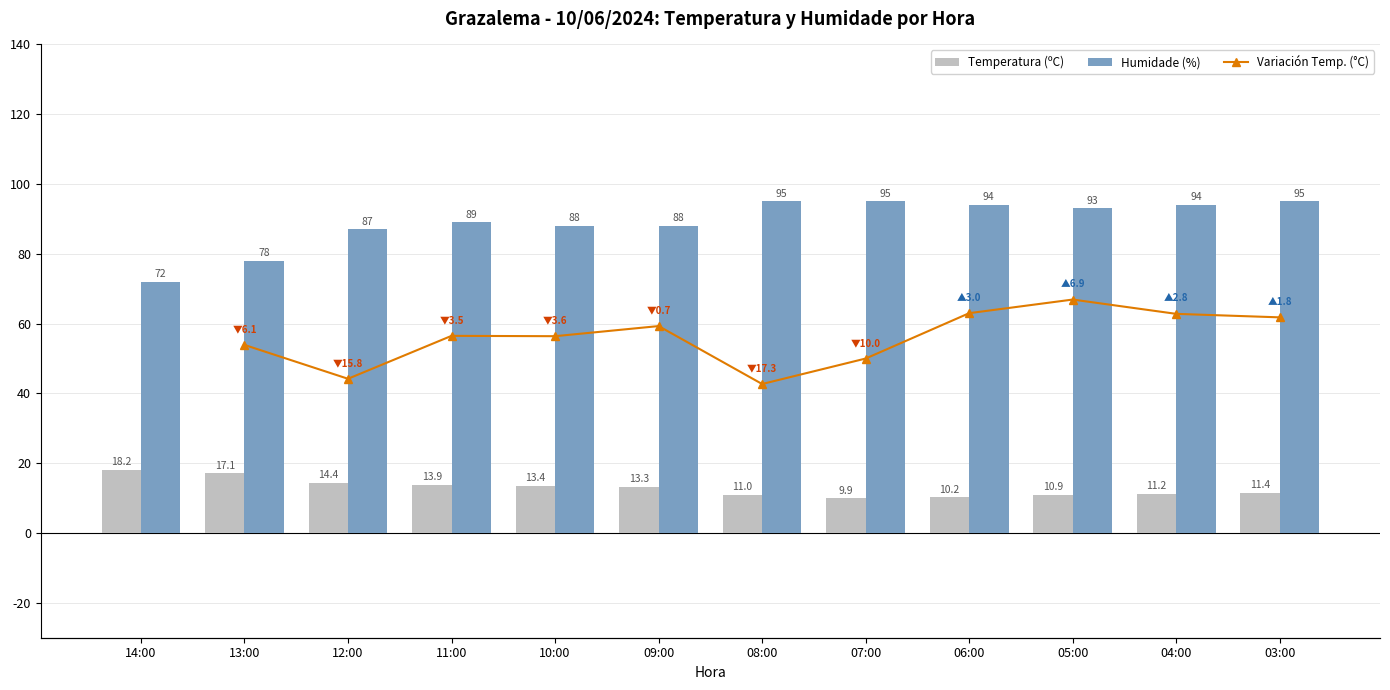

At which category does the chart reach its peak across all series?

08:00